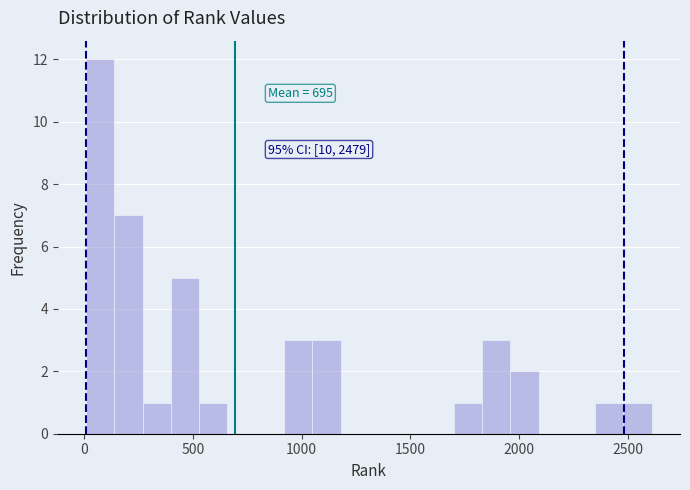

Read against the x-axis, roughly where is the centre of the tallest bar?

50